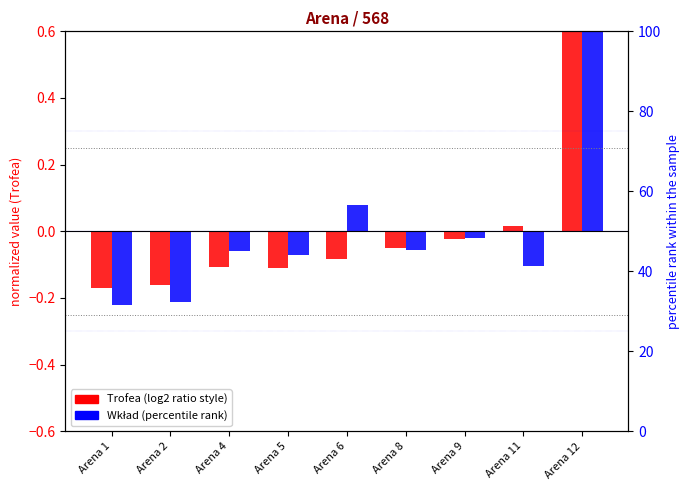

Is the value of Trofea at Arena 2 greater than the value of Wkład at Arena 5?

No